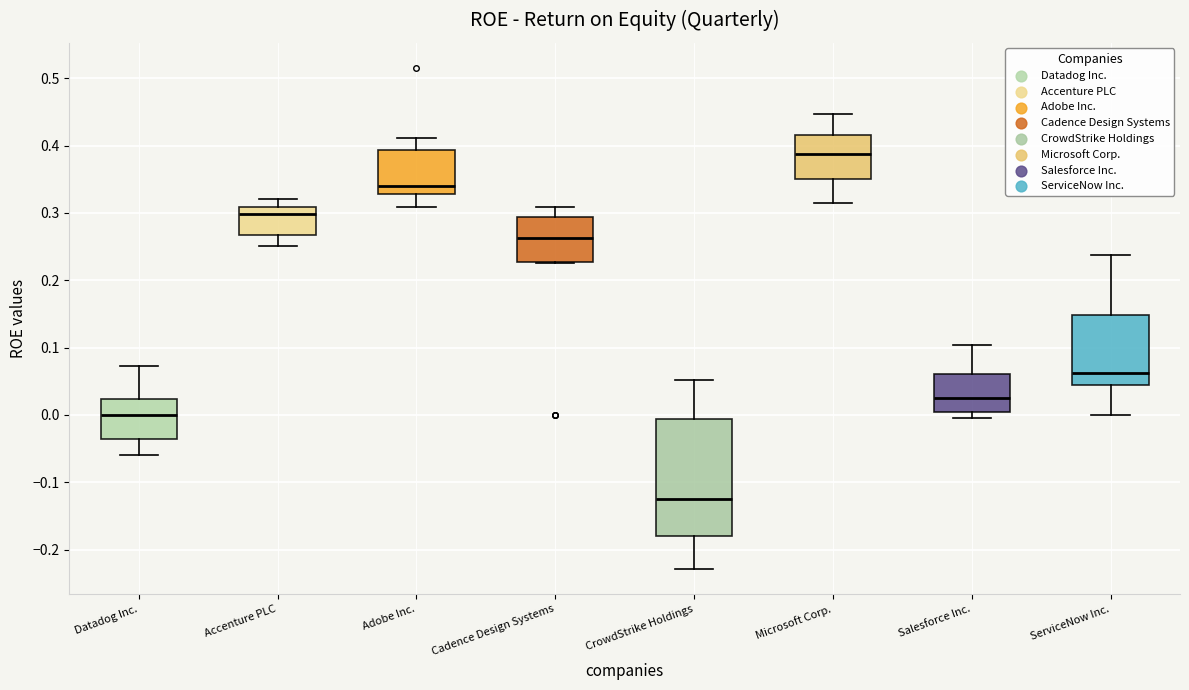

Reading left to right, read every box against the y-axis: the position of its median line, the range the box covers, and the ends of its whiskers. The values are not printed on the chart, so give them approximately, as read against the axis.

Datadog Inc.: median 0.00, box -0.04 to 0.02, whiskers -0.06 to 0.07
Accenture PLC: median 0.30, box 0.27 to 0.31, whiskers 0.25 to 0.32
Adobe Inc.: median 0.34, box 0.33 to 0.39, whiskers 0.31 to 0.41
Cadence Design Systems: median 0.26, box 0.23 to 0.29, whiskers 0.23 to 0.31
CrowdStrike Holdings: median -0.13, box -0.18 to -0.01, whiskers -0.23 to 0.05
Microsoft Corp.: median 0.39, box 0.35 to 0.42, whiskers 0.31 to 0.45
Salesforce Inc.: median 0.02, box 0.00 to 0.06, whiskers 0.00 (just below the box's lower edge) to 0.10
ServiceNow Inc.: median 0.06, box 0.04 to 0.15, whiskers 0.00 to 0.24